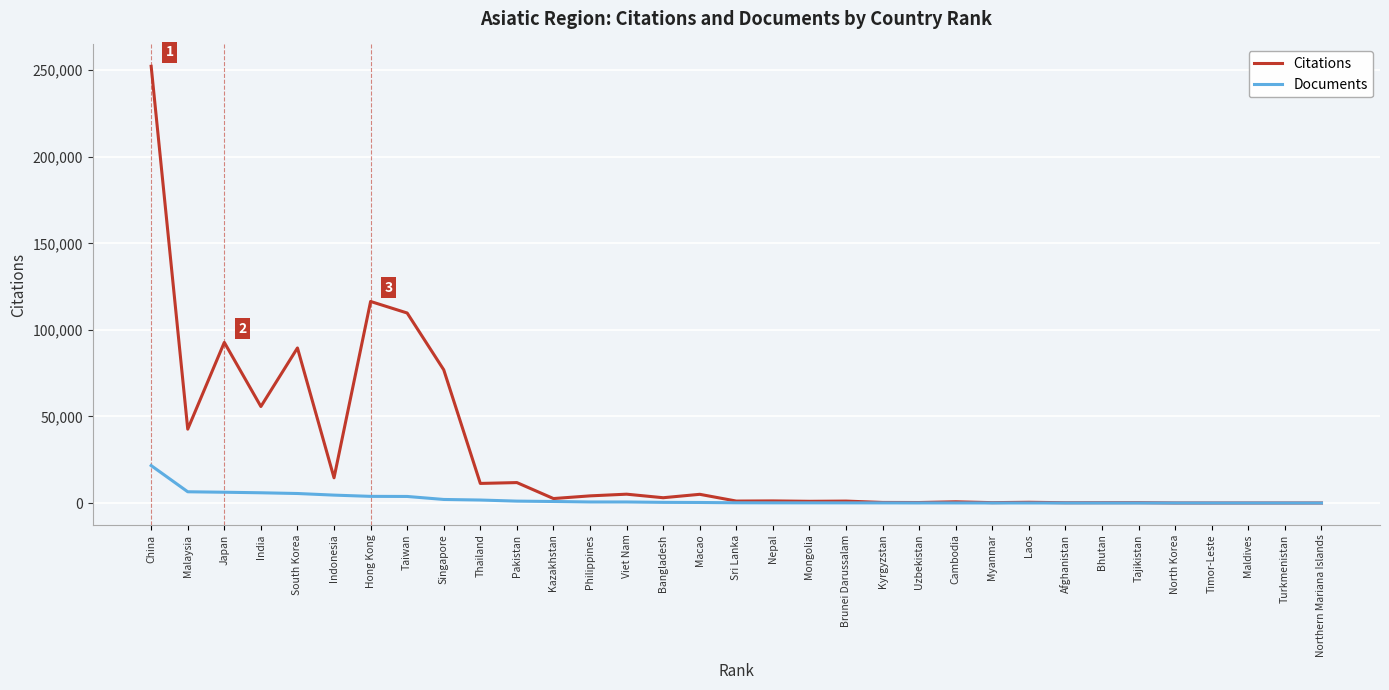

Which series has the largest total across all categories?

Citations